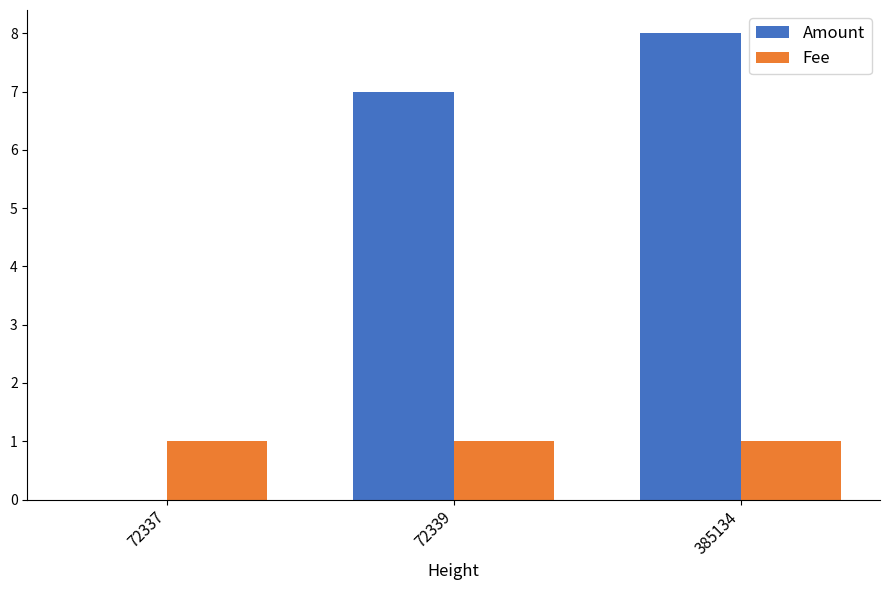

Which series changed the most between 72337 and 72339?

Amount